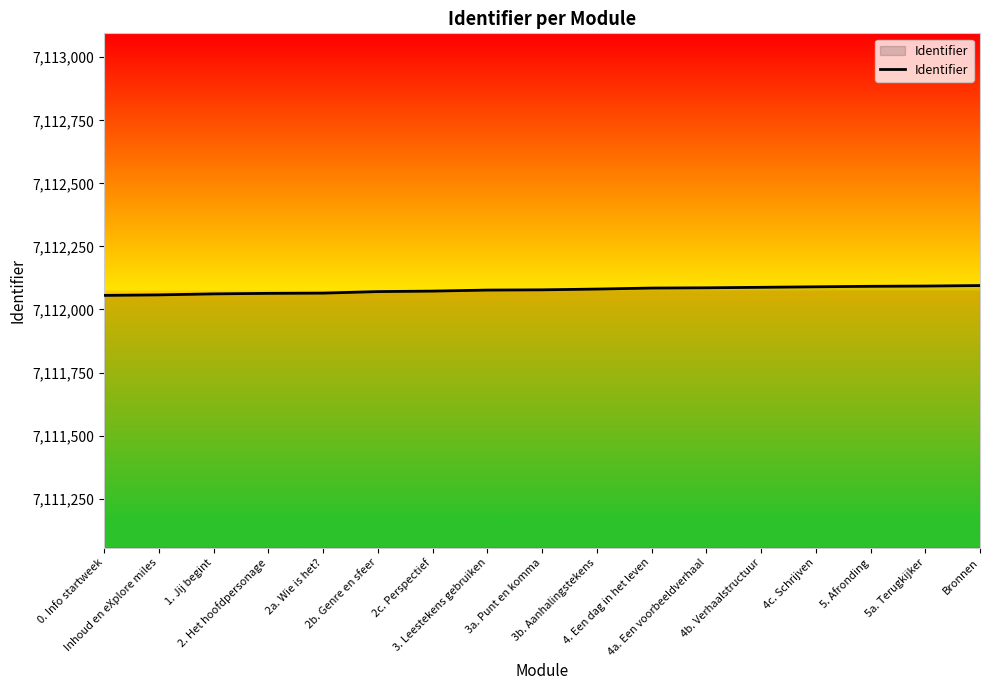

The chart shows a value of 10804955 at 2a. Wie is het?. True or false?

False